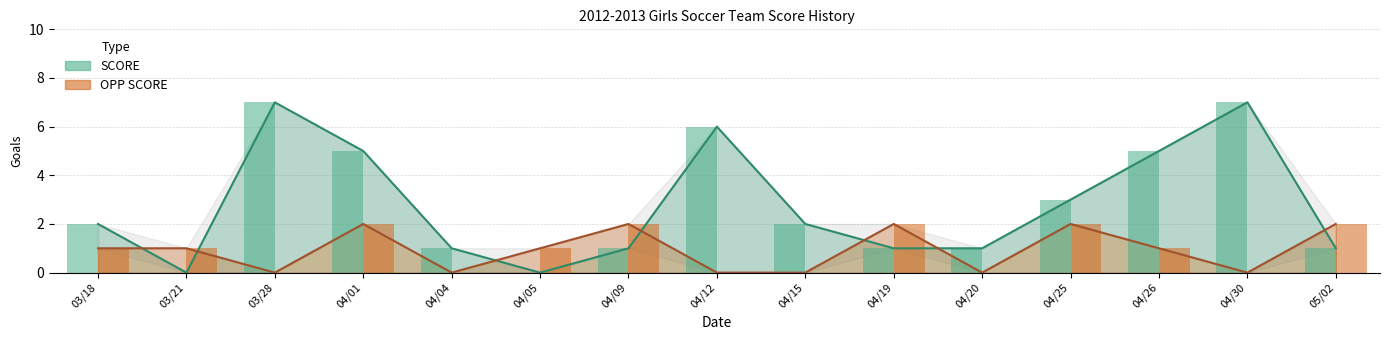

Reading left to right, transcribe all the data shown in this chart.

SCORE: 2	0	7	5	1	0	1	6	2	1	1	3	5	7	1
OPP SCORE: 1	1	0	2	0	1	2	0	0	2	0	2	1	0	2